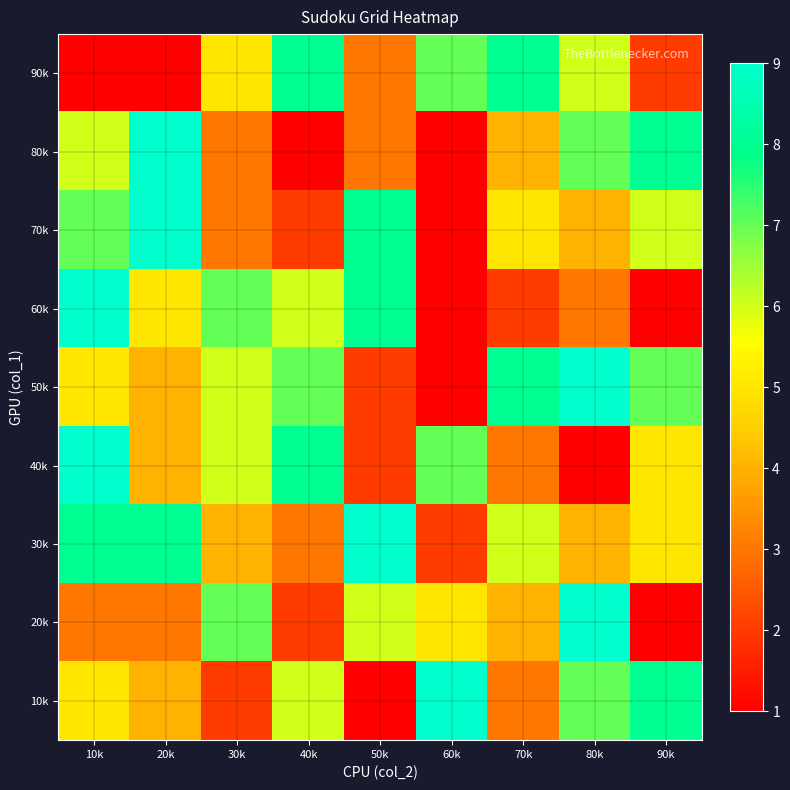

What is the greatest value displayed?

9